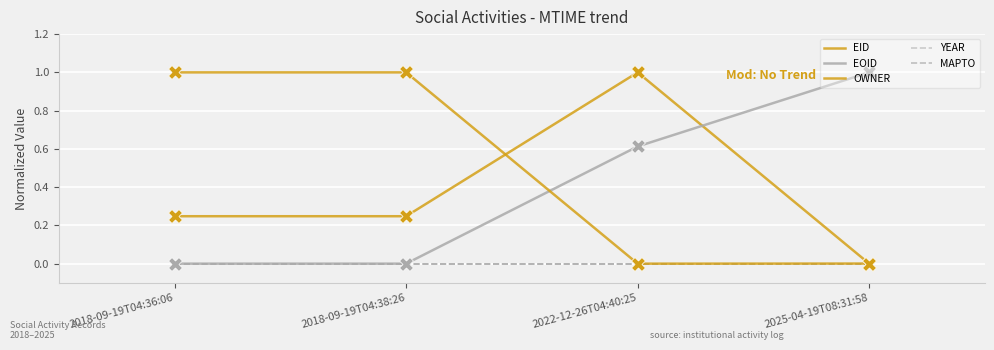

Is the value of OWNER at 2018-09-19T04:36:06 greater than the value of EID at 2018-09-19T04:36:06?

Yes